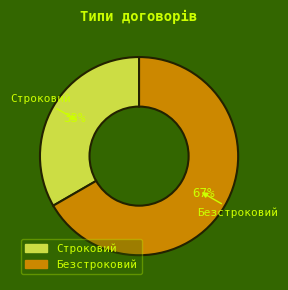

Which category has the biggest portion of the pie?

Безстроковий